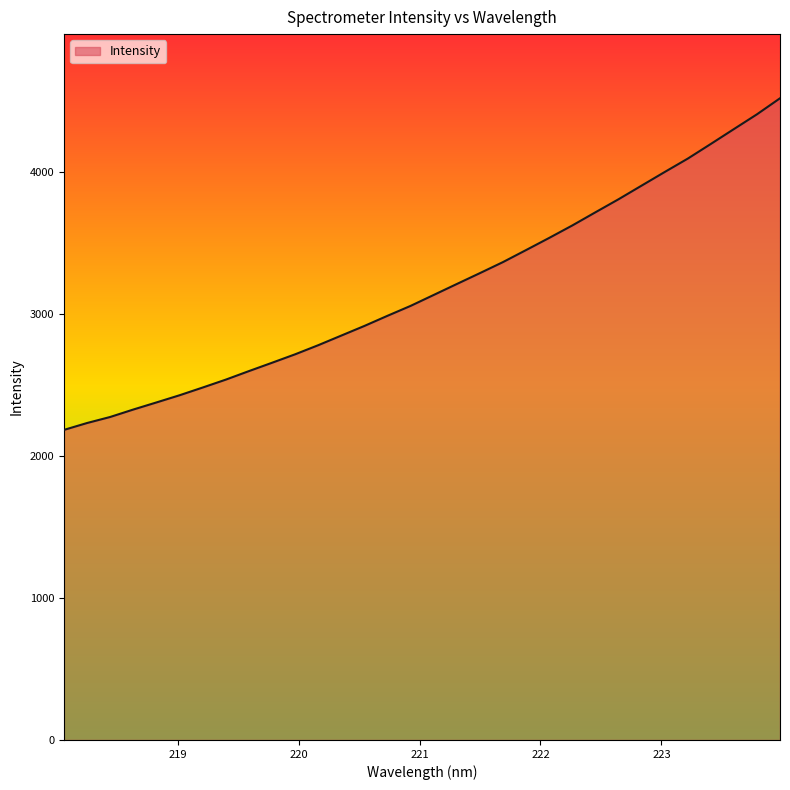

What is the maximum value shown in the chart?

4523.0